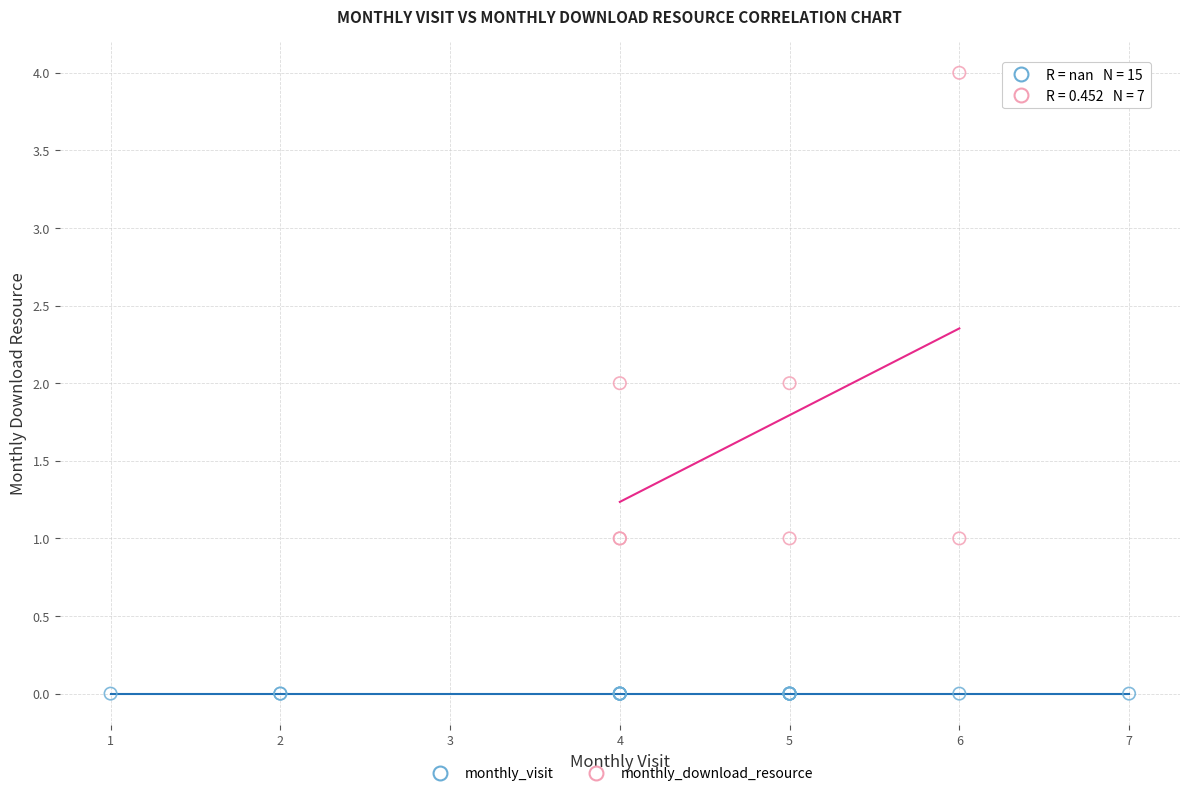

Which series reaches the maximum Y coordinate?

monthly_download_resource